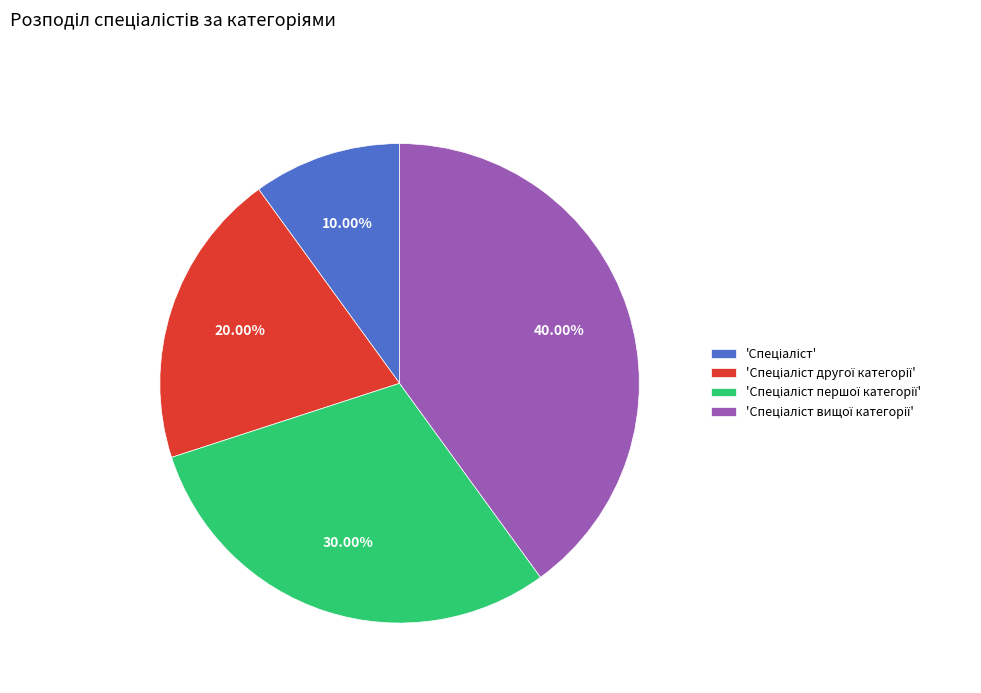

Is there a majority slice in this chart?

No